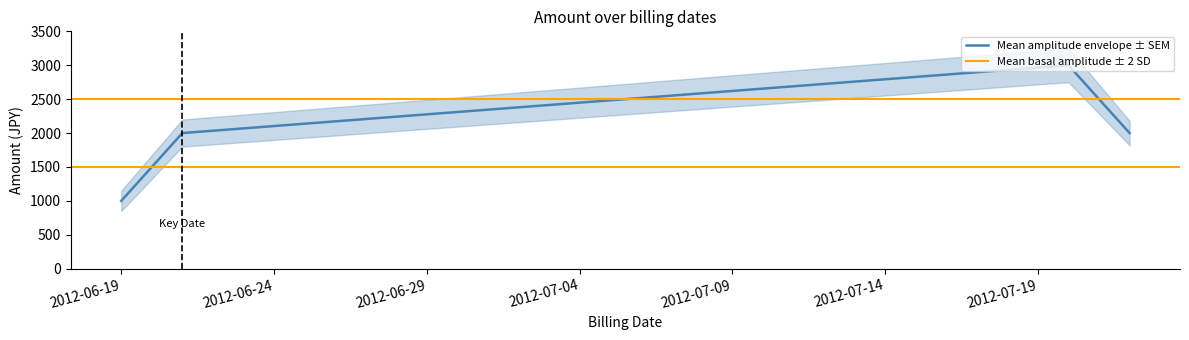

Approximately how many times larger is the value at 2012-06-21 compared to 2012-06-19?

2.0